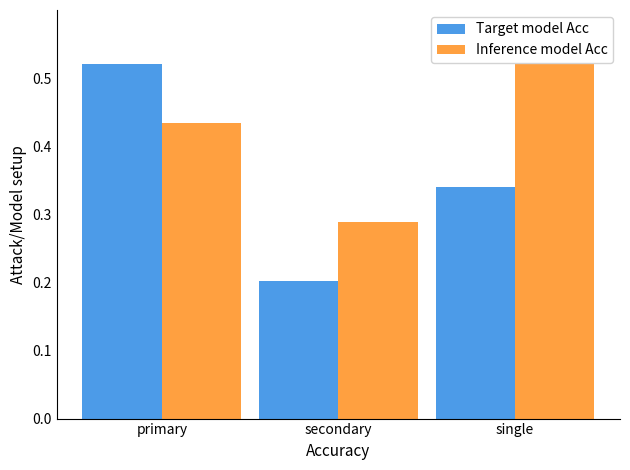

How many distinct data groups are displayed?

2